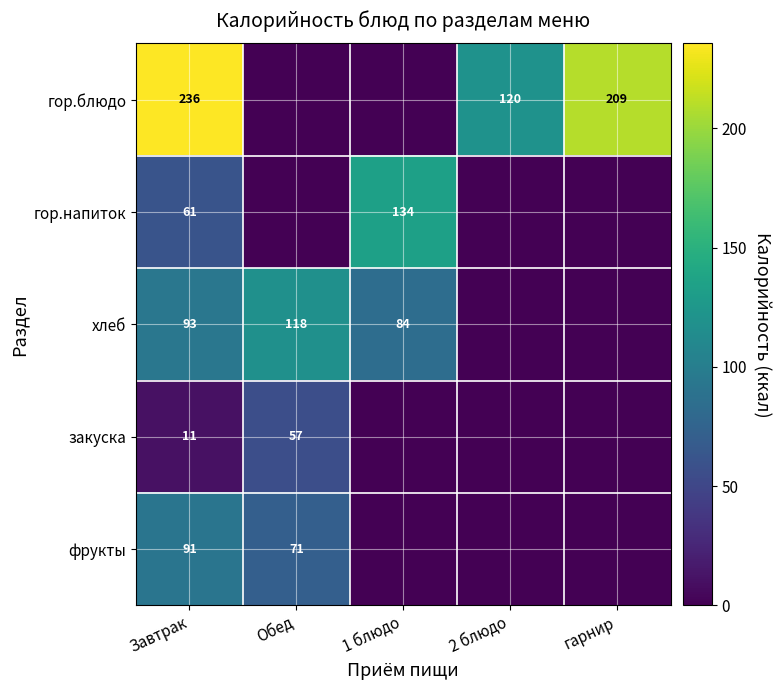

True or false: гор.блюдо has a value of 236 at Завтрак.

True